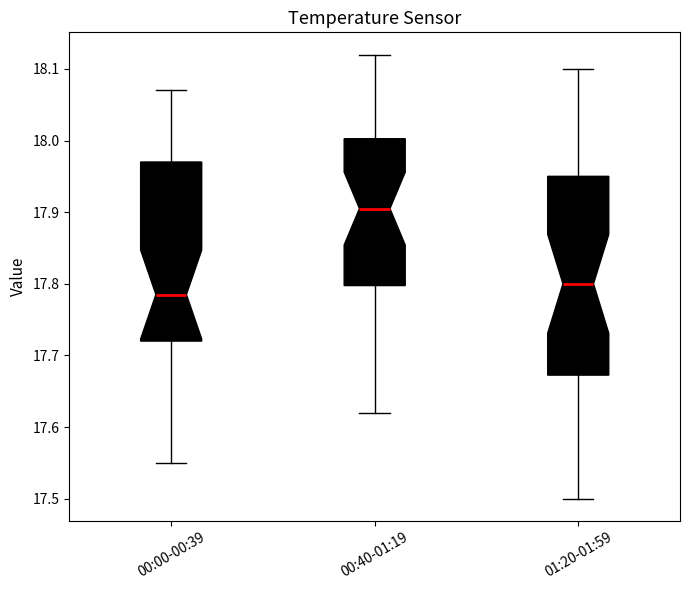

Reading left to right, read every box against the y-axis: the position of its median line, the range the box covers, and the ends of its whiskers. The values are not printed on the chart, so give them approximately, as read against the axis.

00:00-00:39: median 17.79, box 17.72 to 17.97, whiskers 17.55 to 18.07
00:40-01:19: median 17.91, box 17.80 to 18.00, whiskers 17.62 to 18.12
01:20-01:59: median 17.80, box 17.67 to 17.95, whiskers 17.50 to 18.10